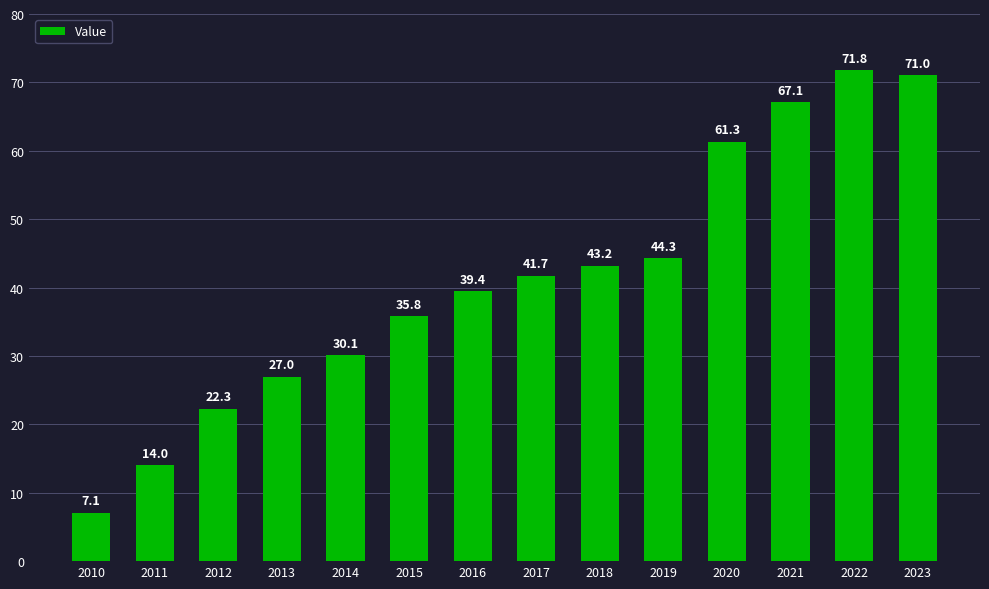

True or false: the data shows 39.4 at 2016.

True